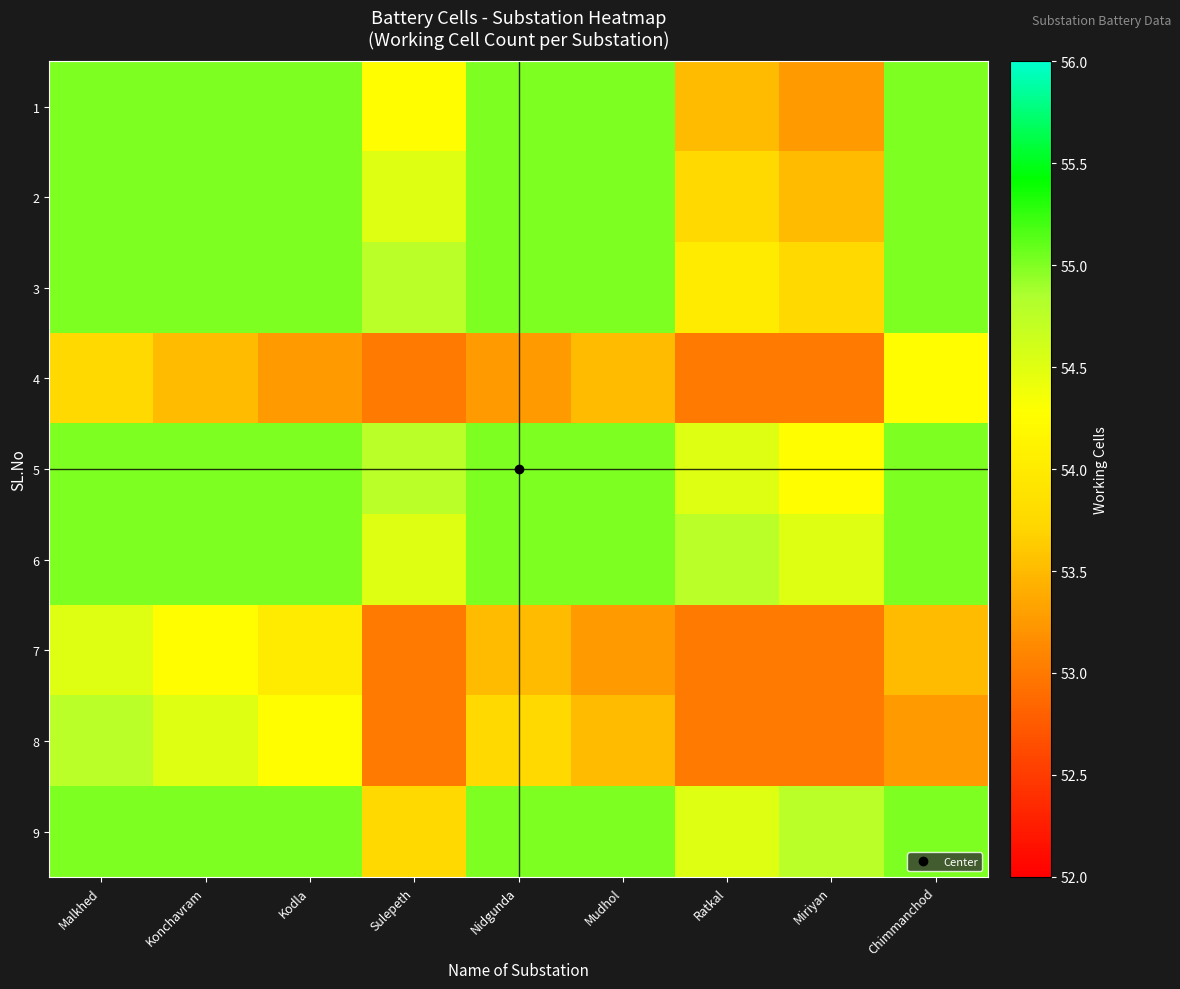

At Nidgunda, list the series in order from largest to smallest.

1, 2, 3, 5, 6, 9, 8, 7, 4